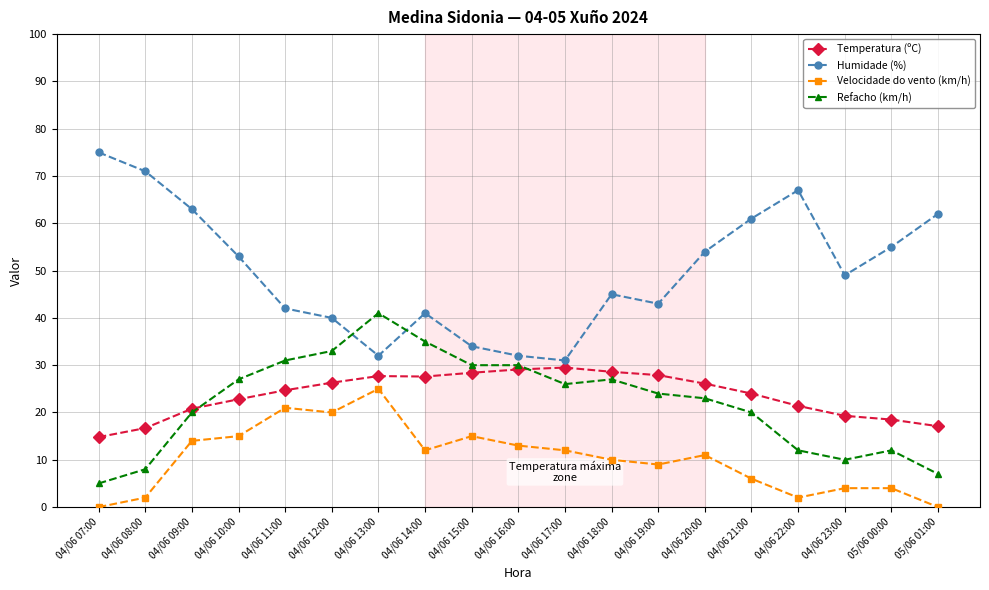

True or false: Temperatura (ºC) has a value of 14.8 at 04/06 07:00.

True